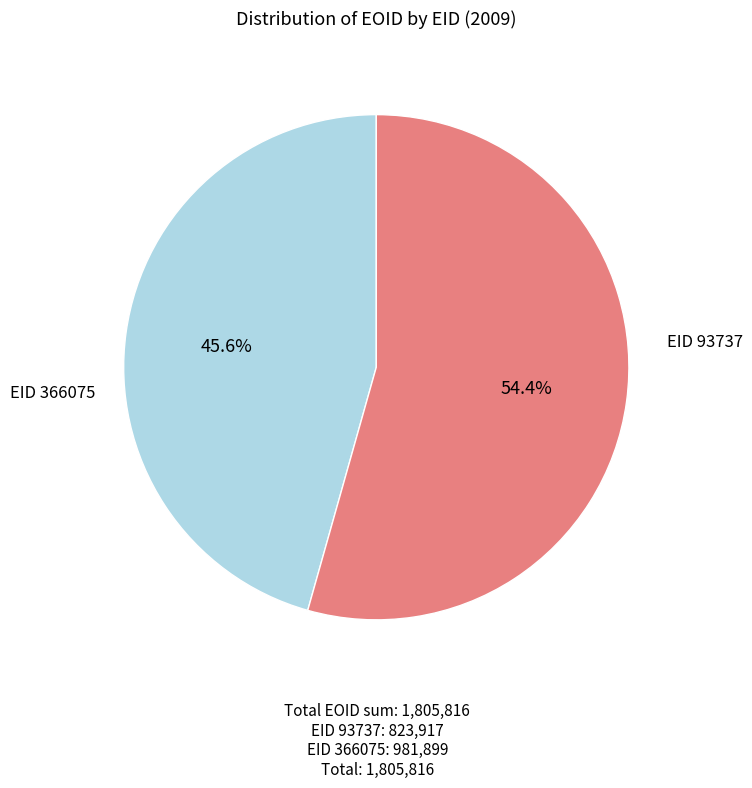

How many segments does this pie chart have?

2